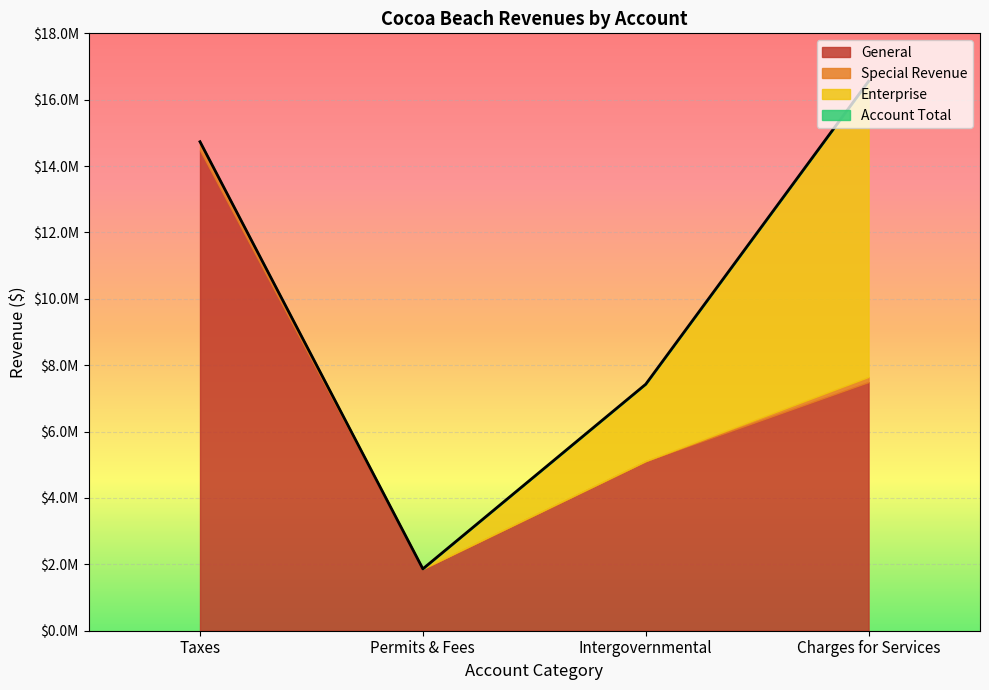

Does the chart display data point markers on the line(s)?

No